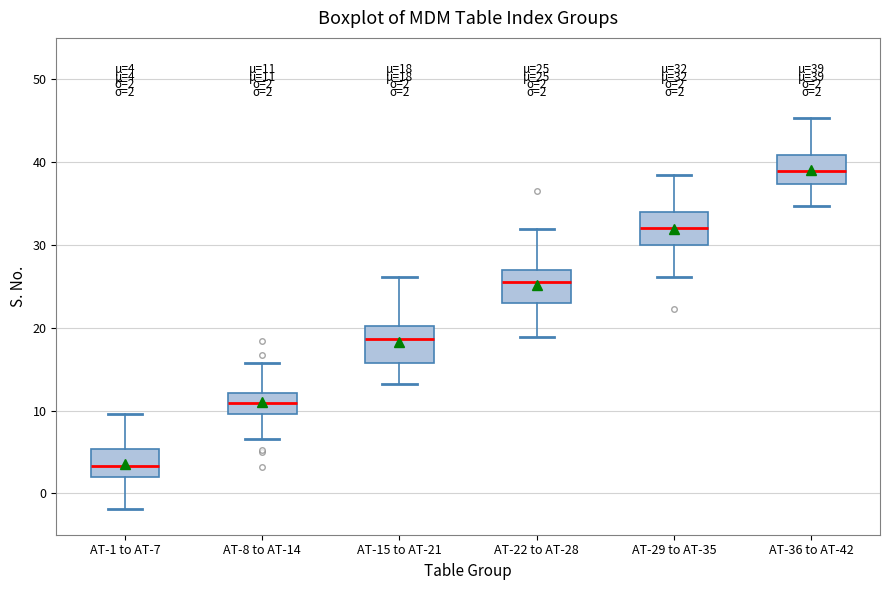

Which box has the highest median line?

AT-36 to AT-42